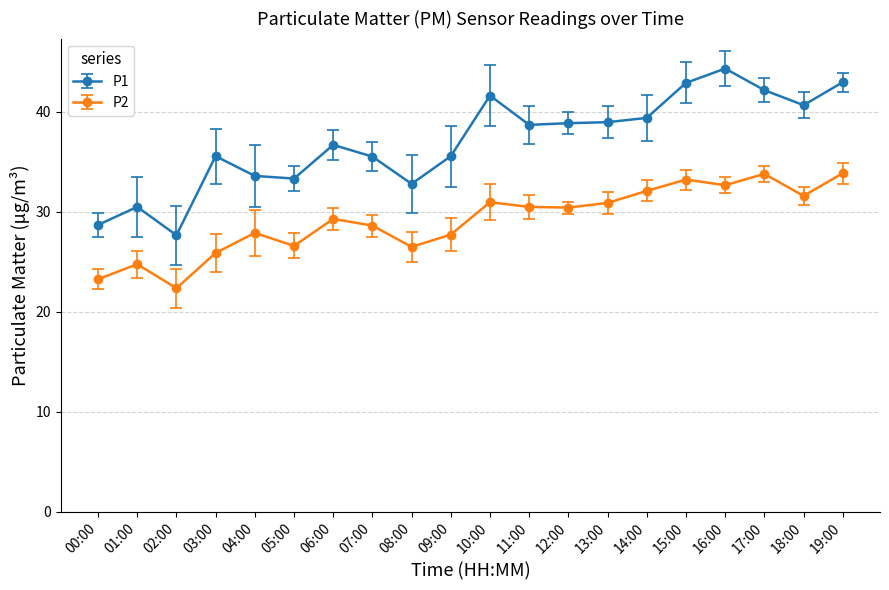

What is the sum of all P2 values?

583.0